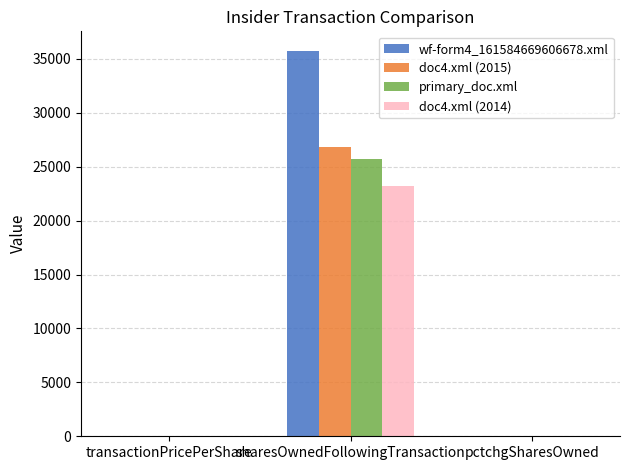

What is the average value of the doc4.xml (2015) series?

8948.1